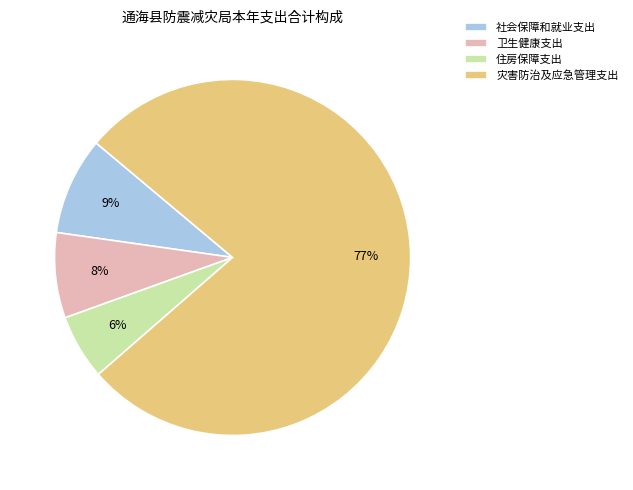

Is there any slice that represents more than half of the pie?

Yes